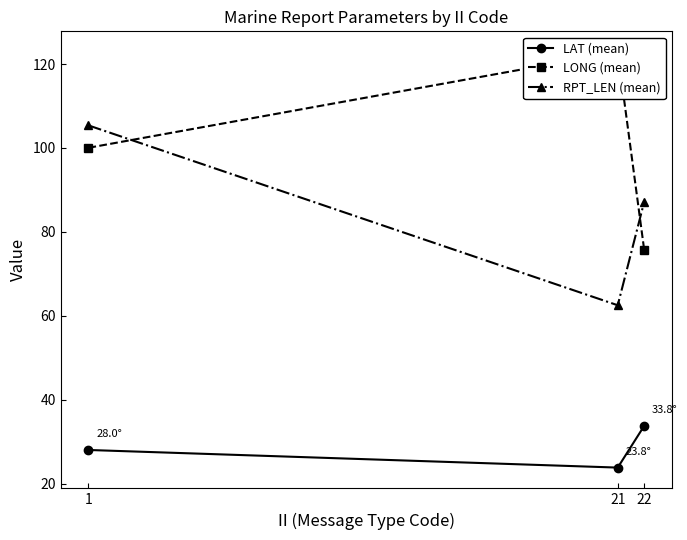

What are all the series names shown in the legend?

LAT (mean), LONG (mean), RPT_LEN (mean)